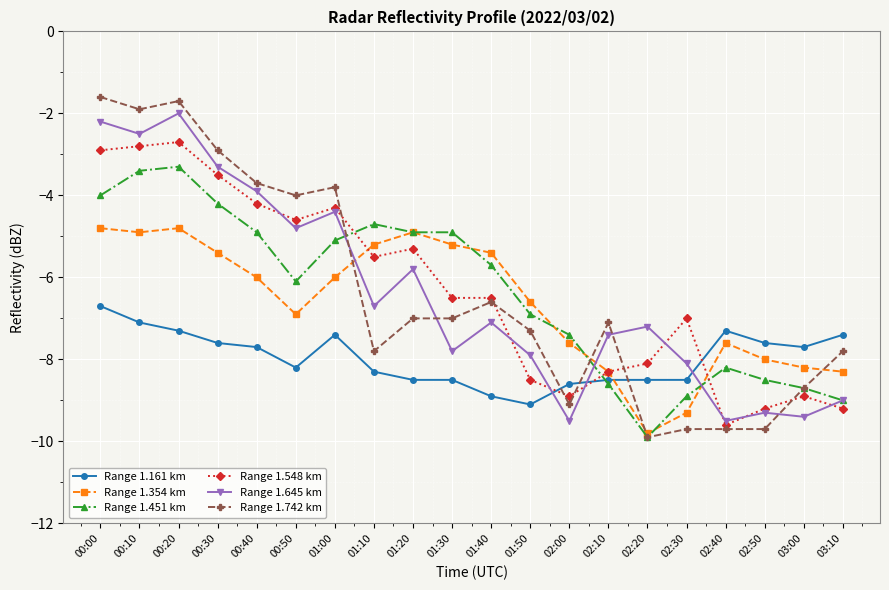

At which category does Range 1.354 km reach its first local peak?

00:20